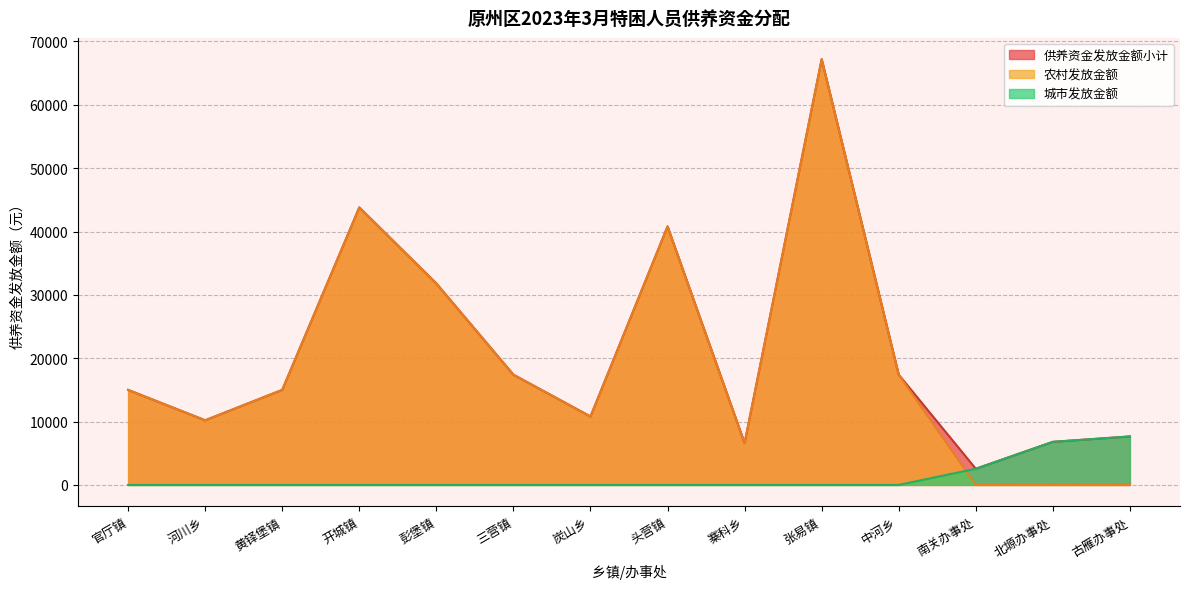

True or false: 城市发放金额 has more than 1 points higher than both neighbors.

False